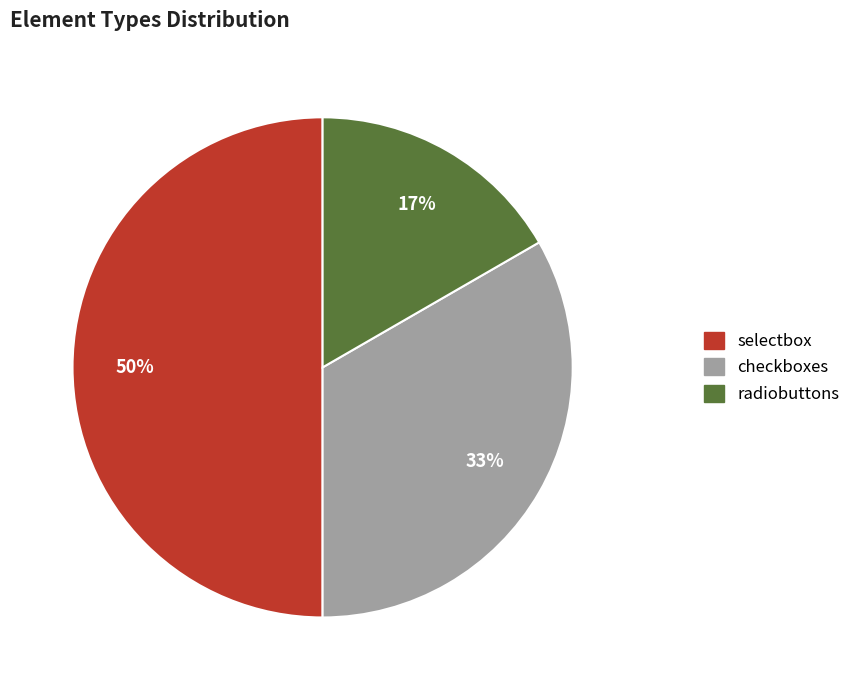

To the nearest percent, what is the difference between the largest and smallest slice percentages?

33%